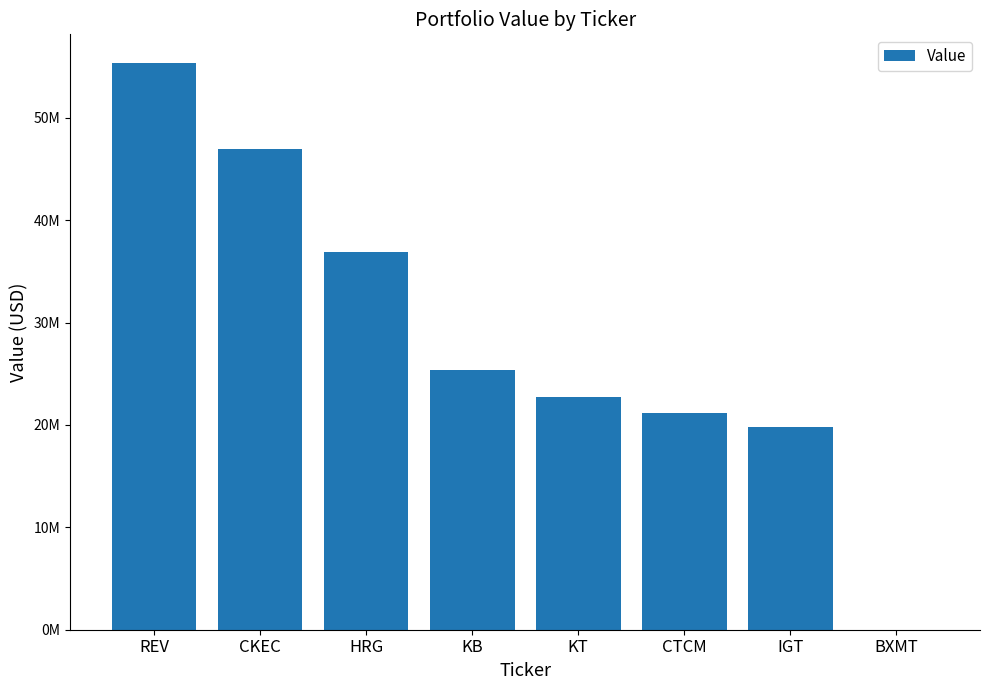

Rank the categories by value from lowest to highest.

BXMT, IGT, CTCM, KT, KB, HRG, CKEC, REV